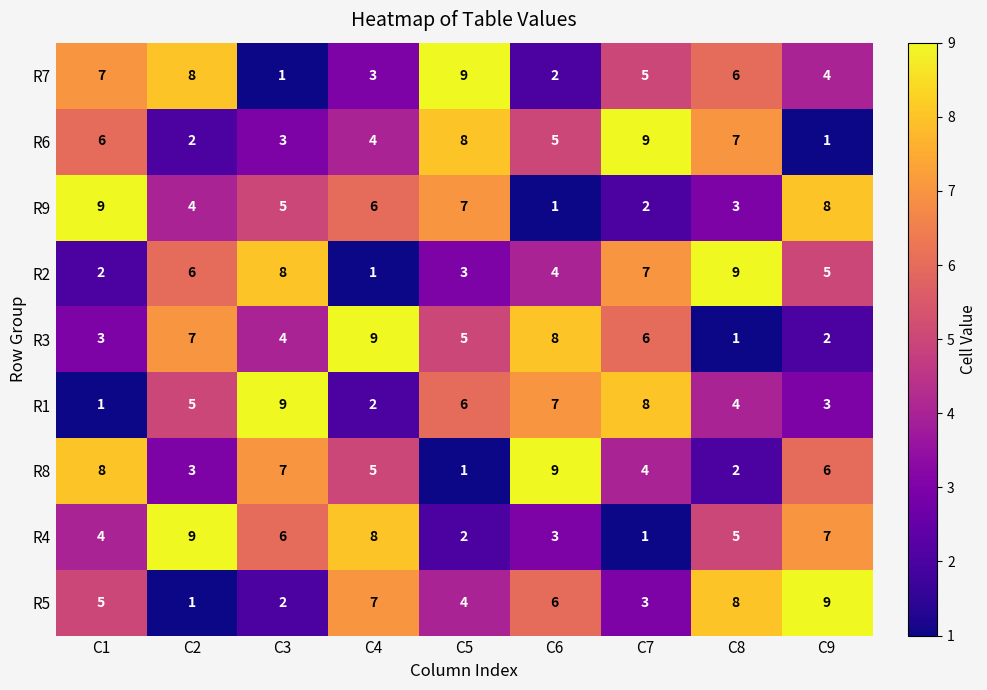

Count the R4 values in the range 3 to 7.

5